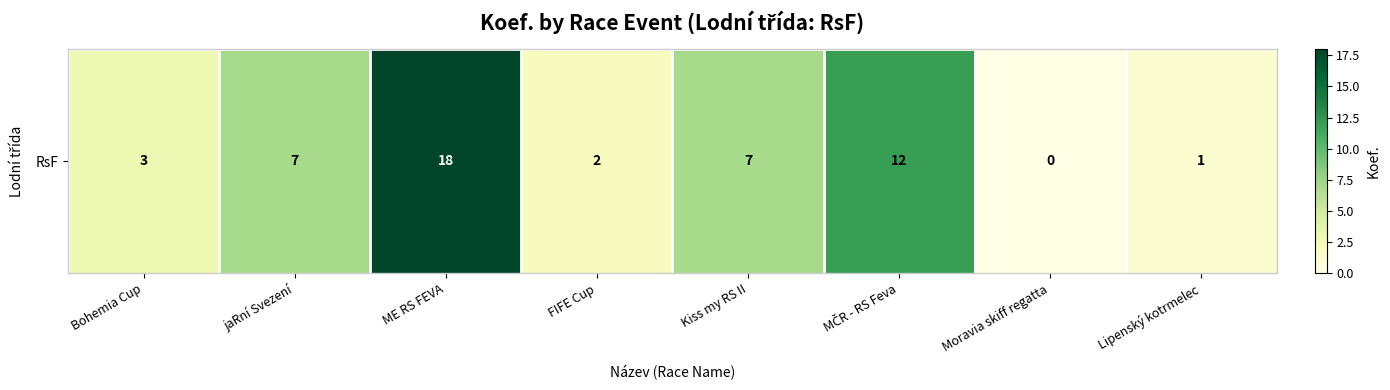

How many series are shown in this chart?

1